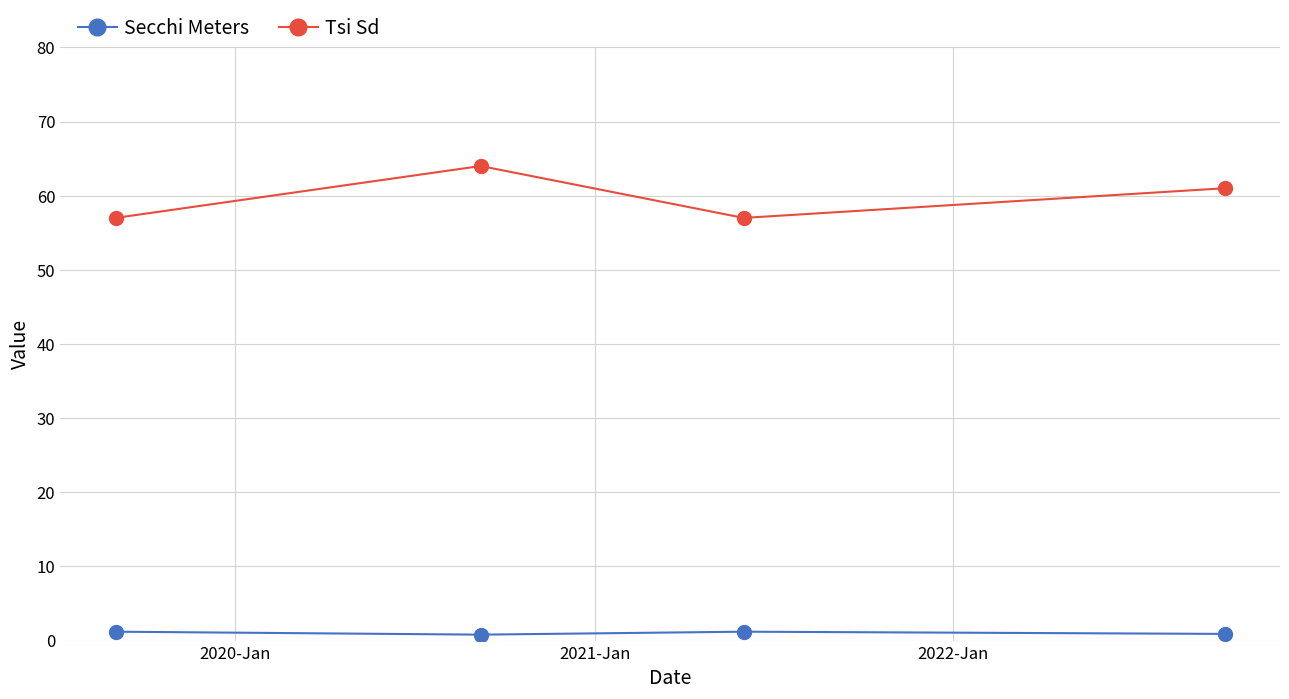

True or false: Secchi Meters has more than 1 interior local peaks.

False